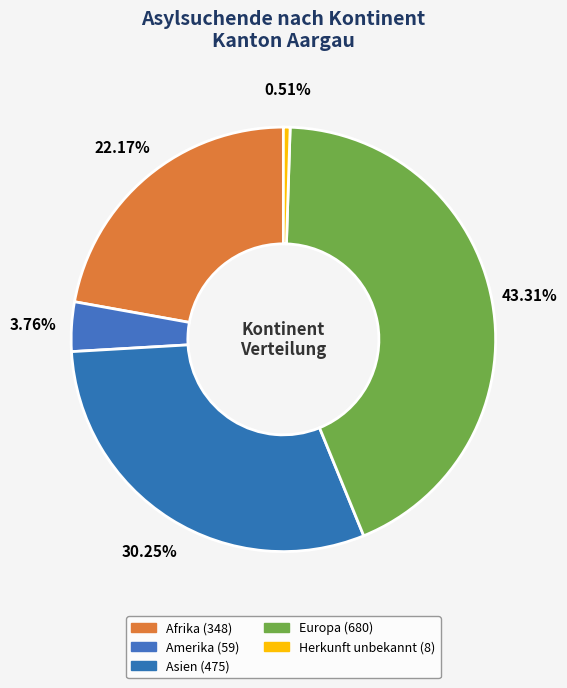

Approximately how many times larger is the value at Asien compared to Europa?

0.7